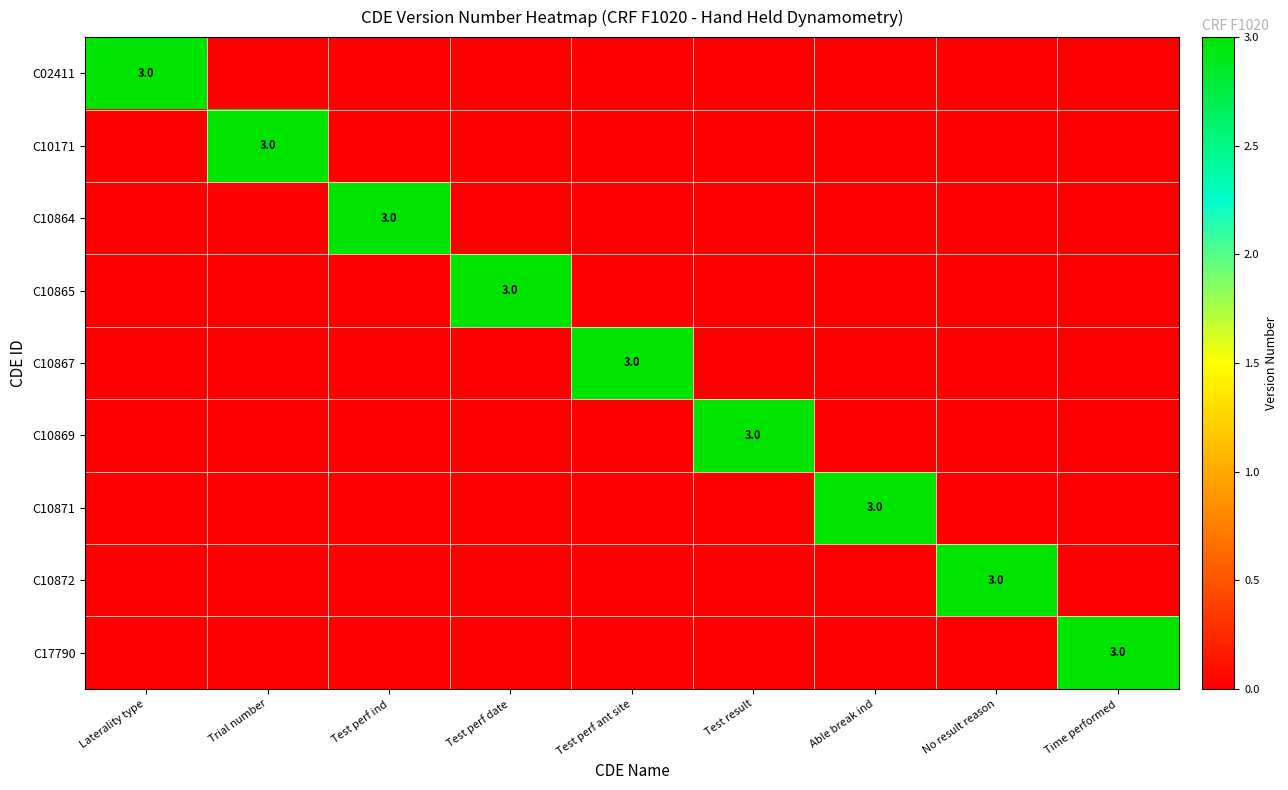

Which has a higher value, Test perf ant site or Test perf date?

Test perf ant site